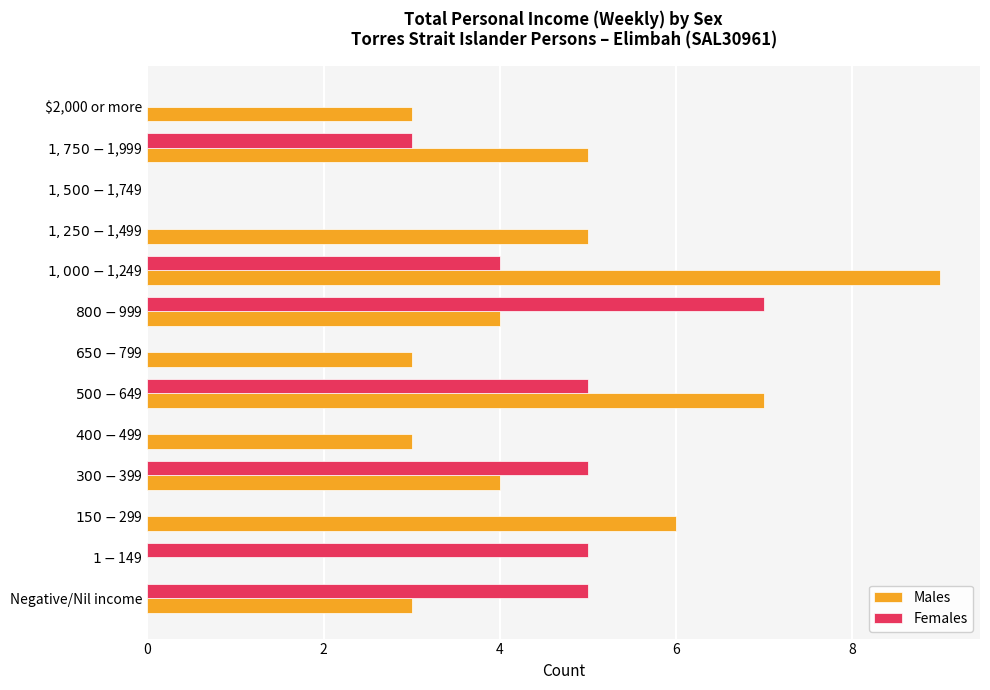

Which series has the largest total across all categories?

Males